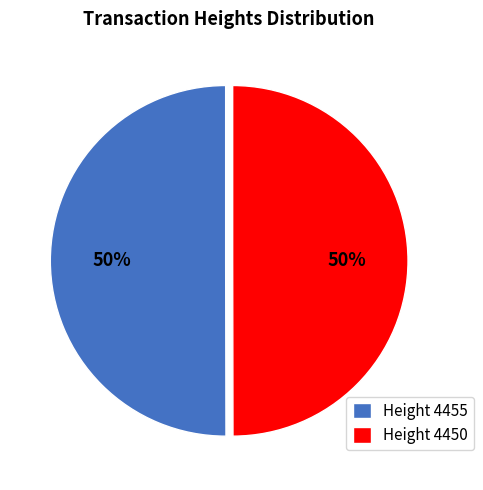

Approximately how many times larger is the value at Height 4450 compared to Height 4455?

1.0